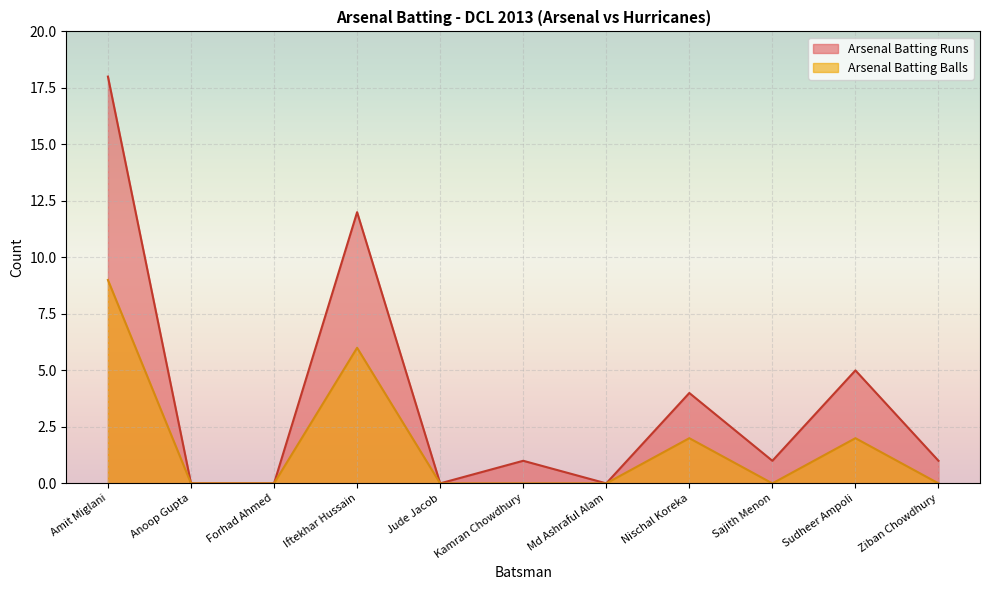

Which series has the largest range (max minus min)?

Arsenal Batting Runs